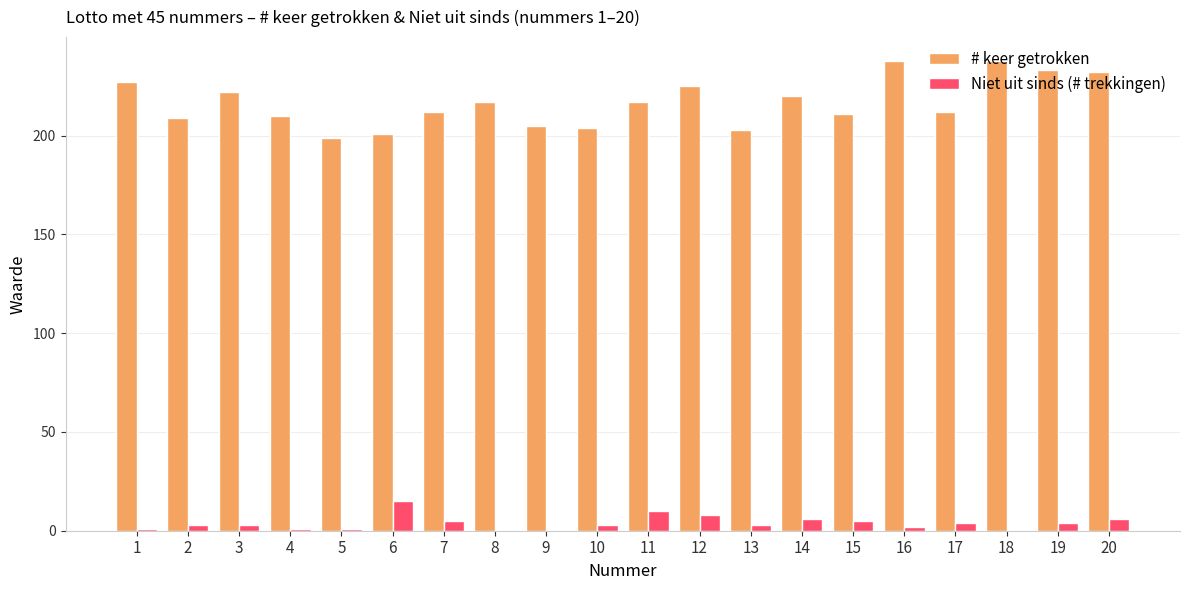

True or false: # keer getrokken has a value of 204 at 10.

True